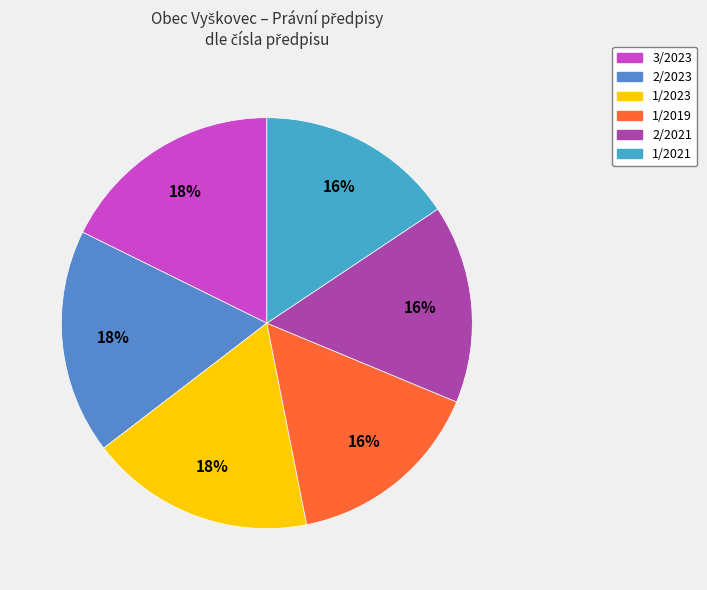

What is the change in value from 3/2023 to 2/2021?

-151194766